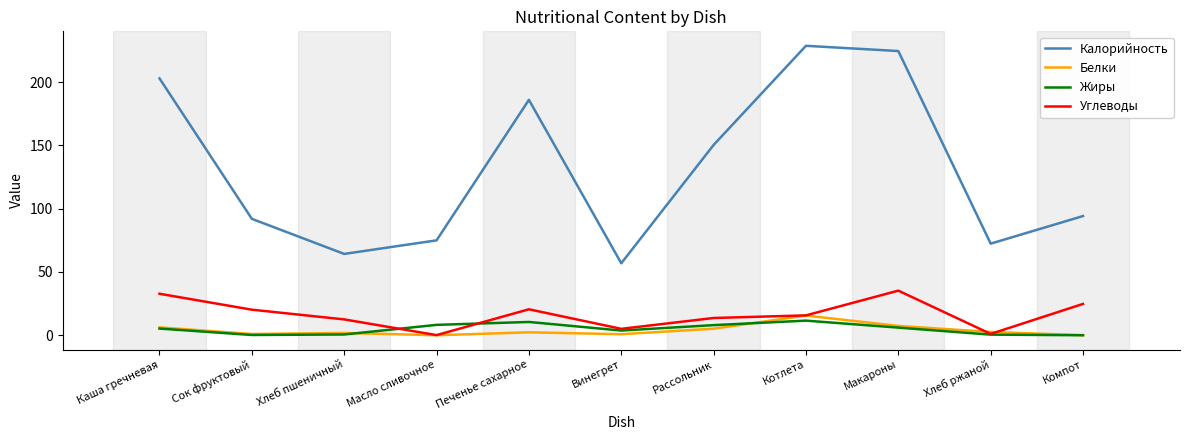

At which label does Калорийность reach its minimum?

Винегрет